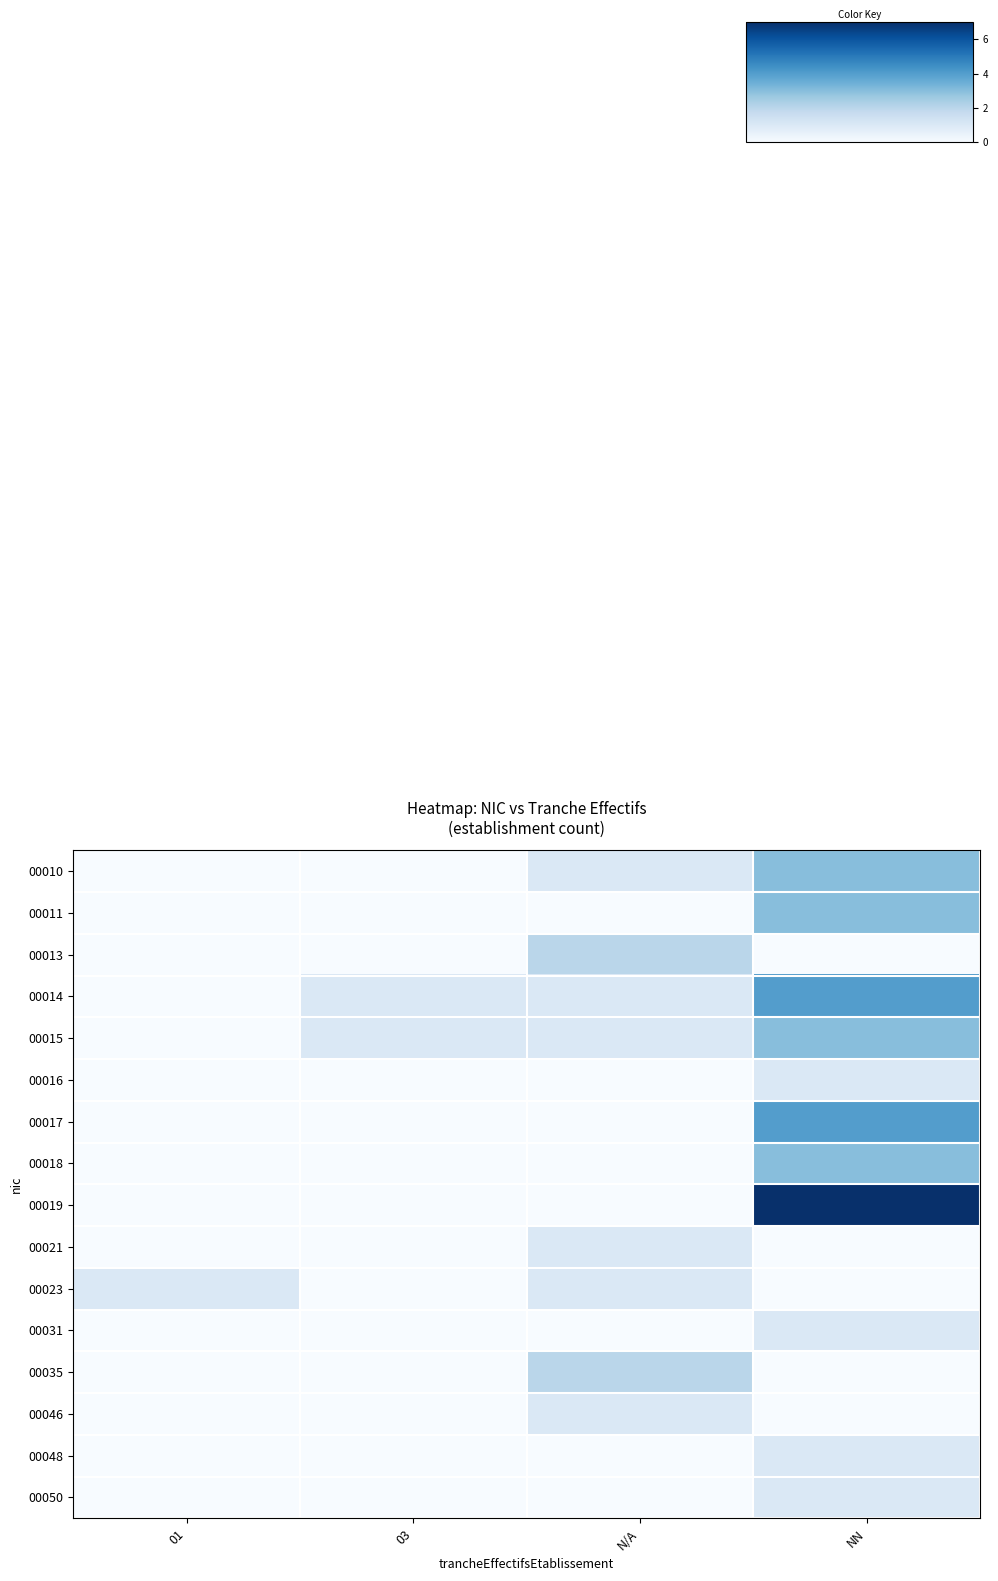

Which has a higher value, 03 or NN?

NN